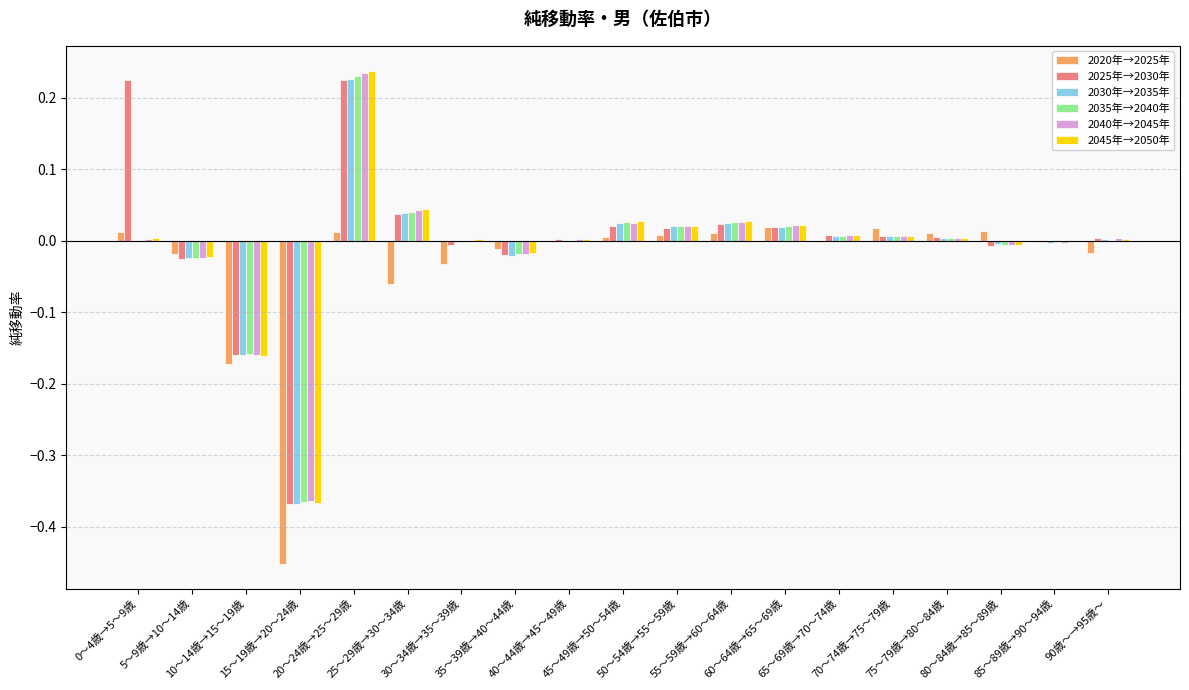

Reading left to right, transcribe all the data shown in this chart.

2020年→2025年: 0.0	-0.0	-0.2	-0.5	0.0	-0.1	-0.0	-0.0	-0.0	0.0	0.0	0.0	0.0	-0.0	0.0	0.0	0.0	-0.0	-0.0
2025年→2030年: 0.2	-0.0	-0.2	-0.4	0.2	0.0	-0.0	-0.0	0.0	0.0	0.0	0.0	0.0	0.0	0.0	0.0	-0.0	-0.0	0.0
2030年→2035年: -0.0	-0.0	-0.2	-0.4	0.2	0.0	-0.0	-0.0	0.0	0.0	0.0	0.0	0.0	0.0	0.0	0.0	-0.0	-0.0	0.0
2035年→2040年: 0.0	-0.0	-0.2	-0.4	0.2	0.0	-0.0	-0.0	-0.0	0.0	0.0	0.0	0.0	0.0	0.0	0.0	-0.0	-0.0	0.0
2040年→2045年: 0.0	-0.0	-0.2	-0.4	0.2	0.0	0.0	-0.0	0.0	0.0	0.0	0.0	0.0	0.0	0.0	0.0	-0.0	-0.0	0.0
2045年→2050年: 0.0	-0.0	-0.2	-0.4	0.2	0.0	0.0	-0.0	0.0	0.0	0.0	0.0	0.0	0.0	0.0	0.0	-0.0	-0.0	0.0